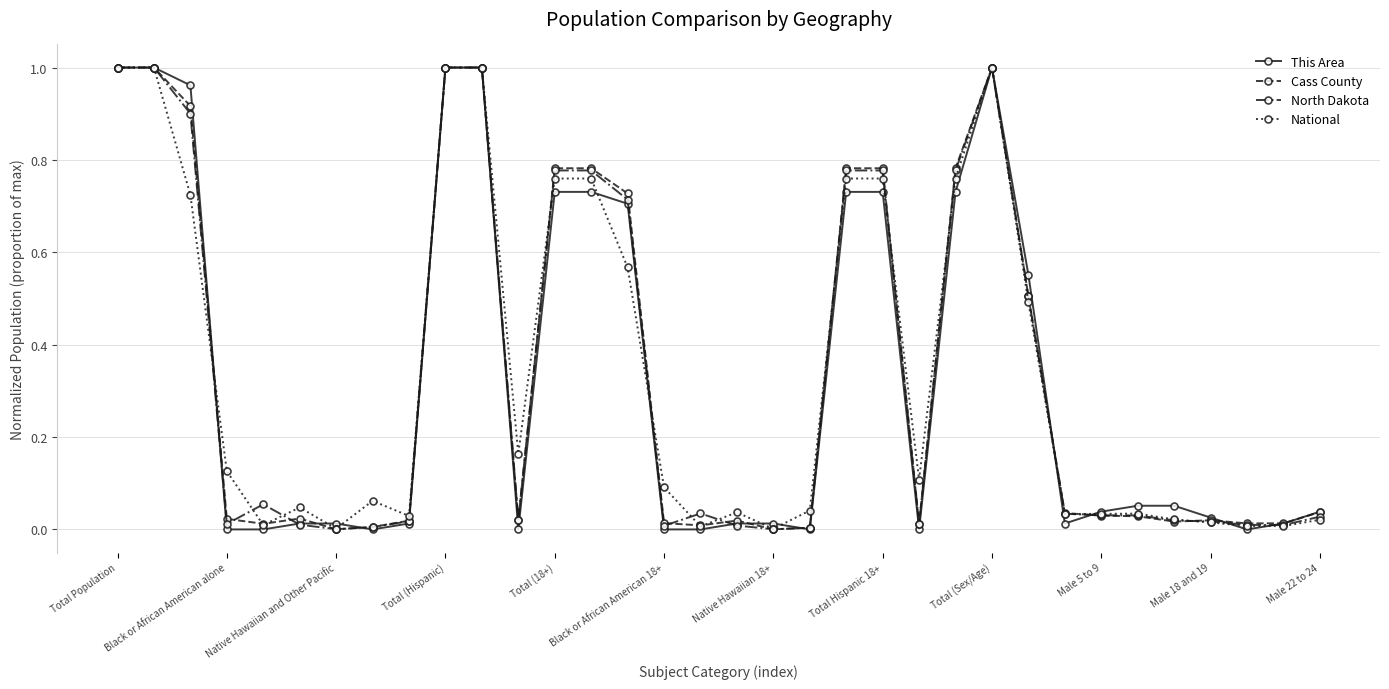

At how many categories does at least one series exceed 0?

34